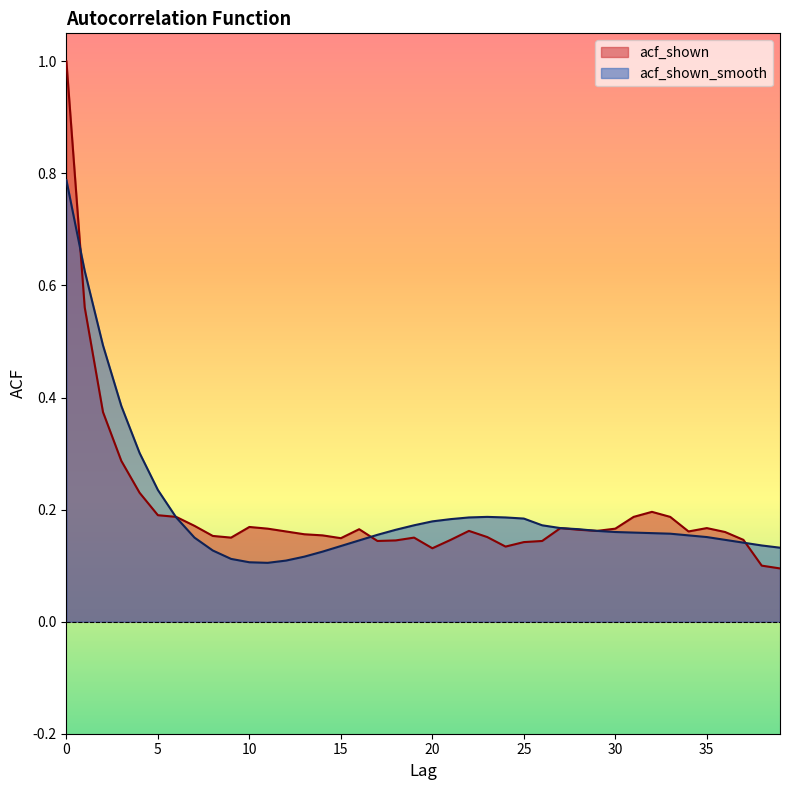

How many lines are shown in the chart?

2